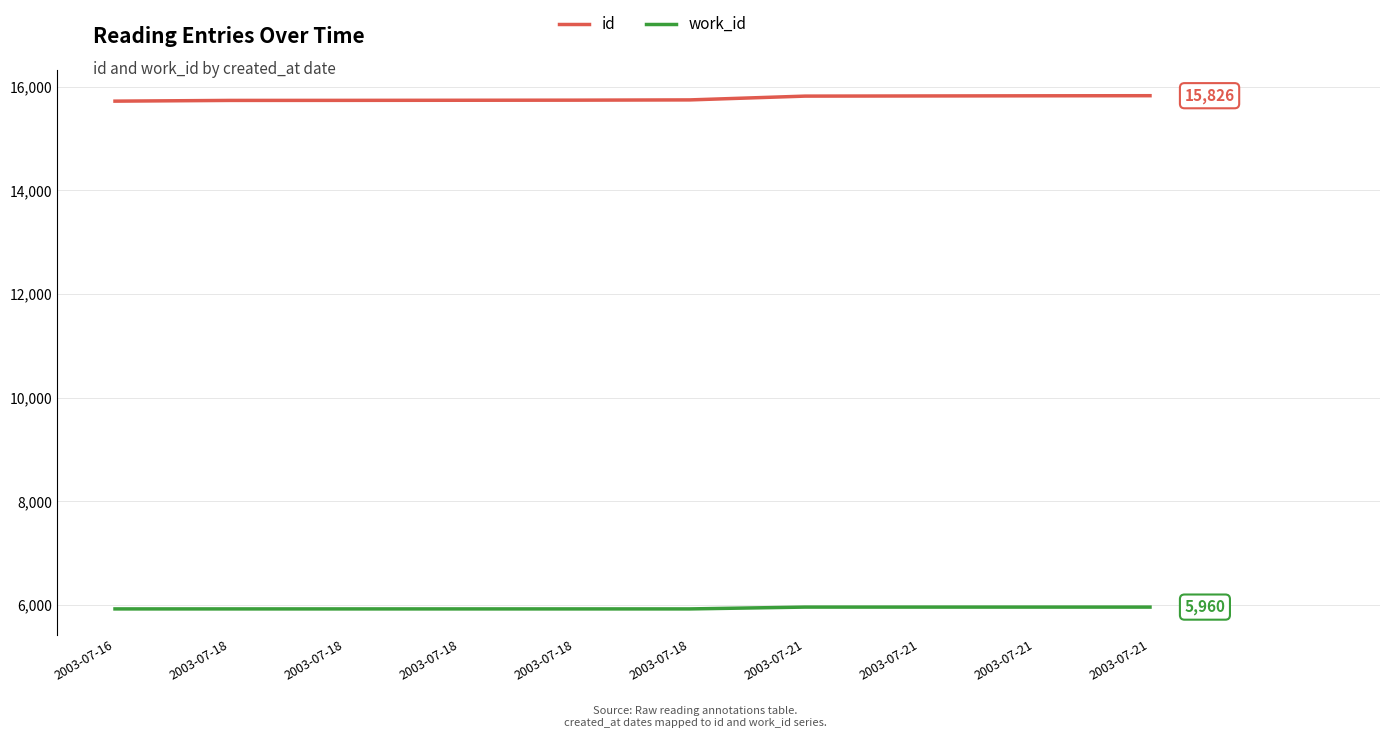

Is this an area chart (filled region under the line)?

No